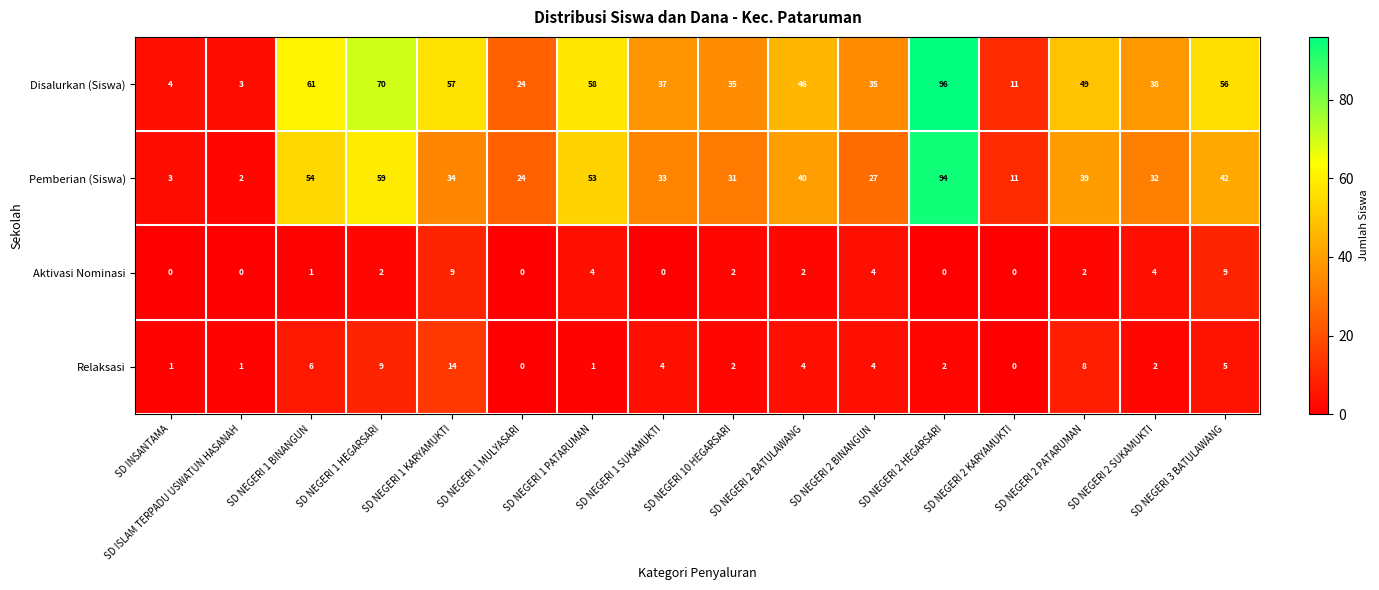

List the series in order of their peak value, lowest first.

Aktivasi Nominasi, Relaksasi, Pemberian (Siswa), Disalurkan (Siswa)